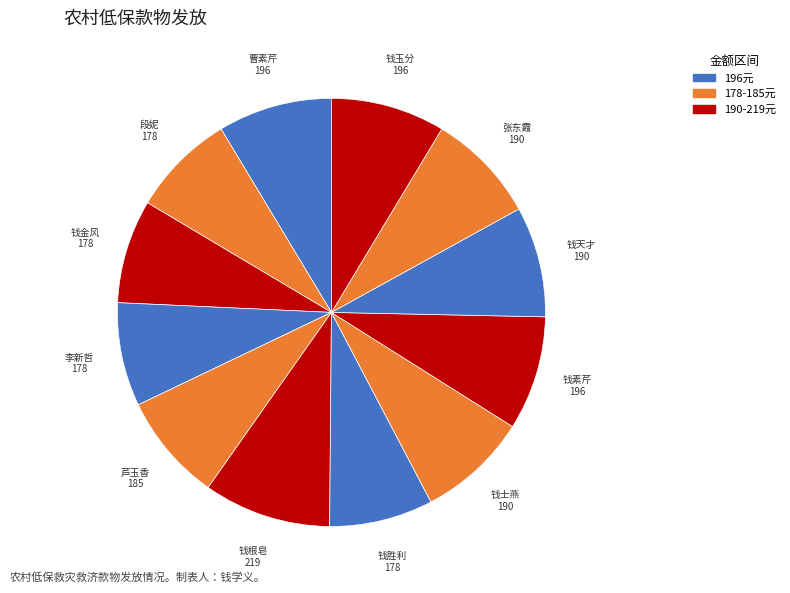

Is there any slice that represents more than half of the pie?

No